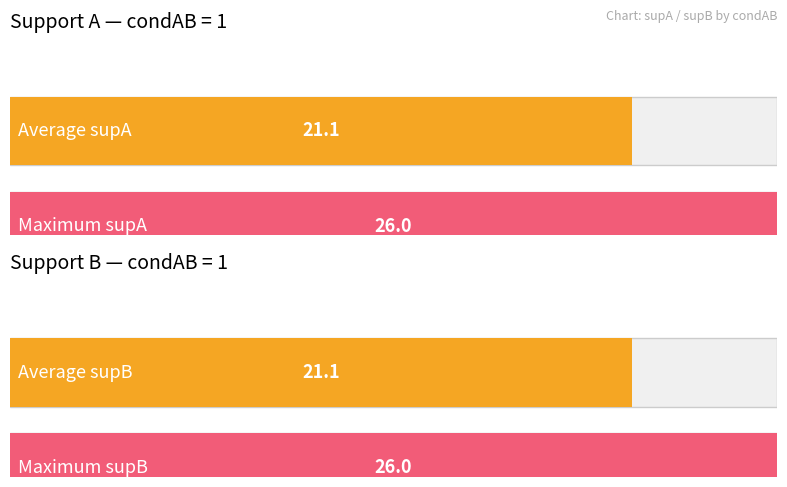

Which series has the largest total across all categories?

supA